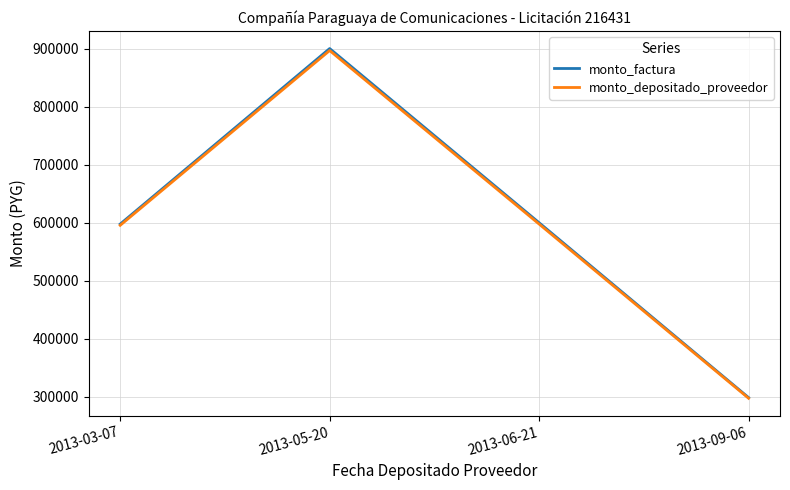

At how many categories does at least one series exceed 630931?

1